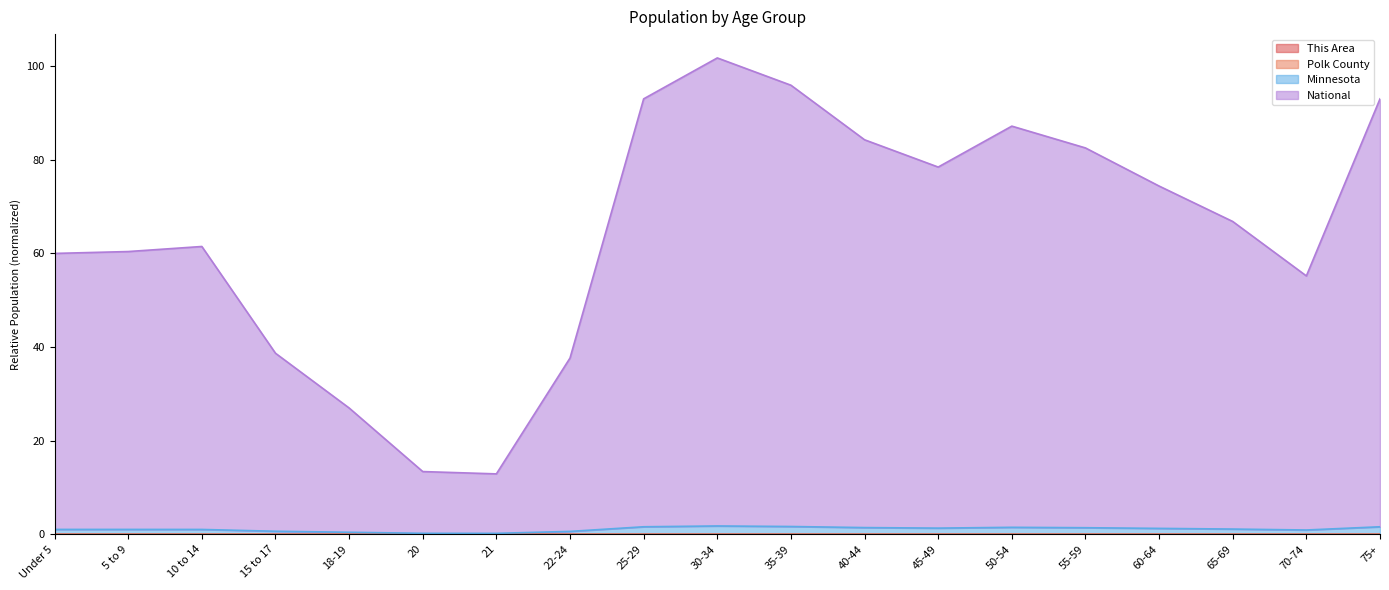

Count the Polk County values in the range 0 to 1.

19